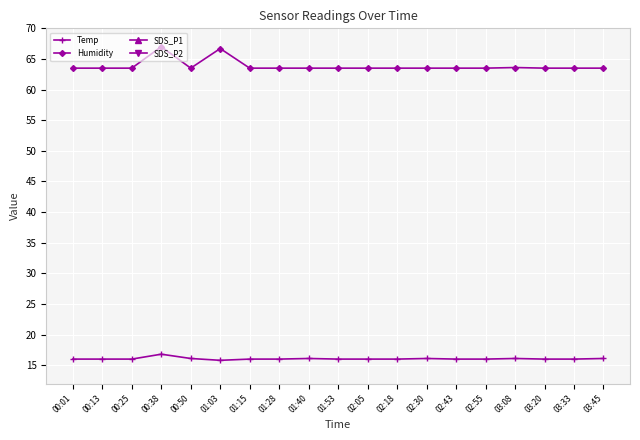

What is the total value across all series at 01:28?

84.7